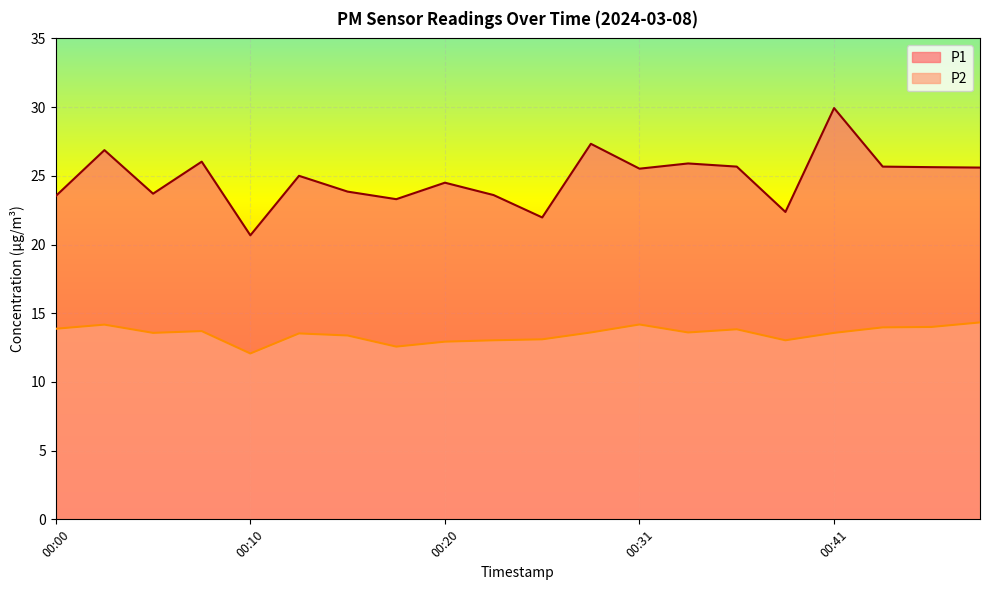

Between 00:33 and 00:00, which is larger?

00:33